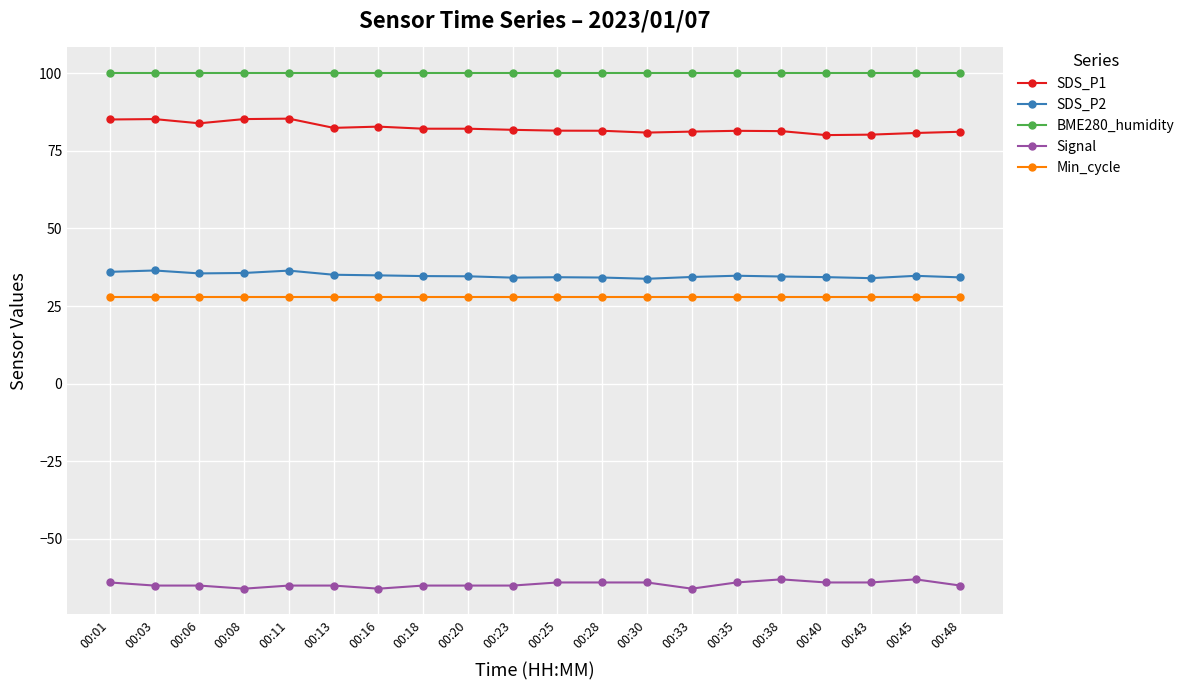

What is the difference between the second highest and second lowest values in the SDS_P1 series?

5.0